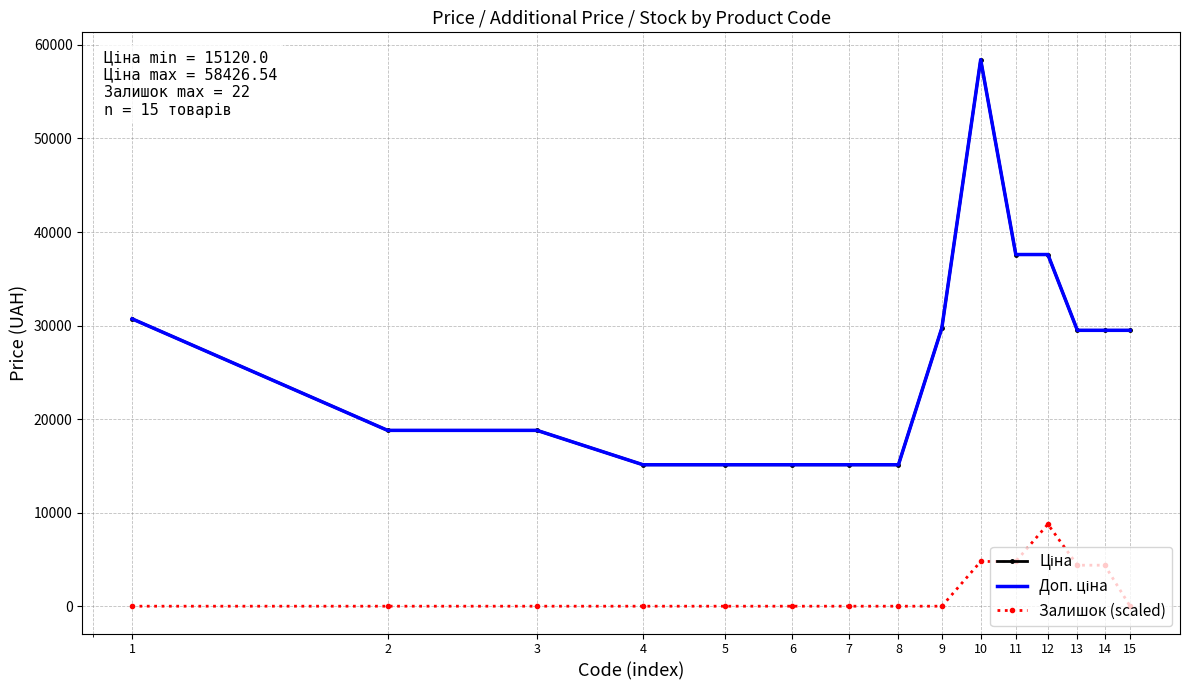

In Доп. ціна, how many points are higher than both neighbors (excluding endpoints)?

1